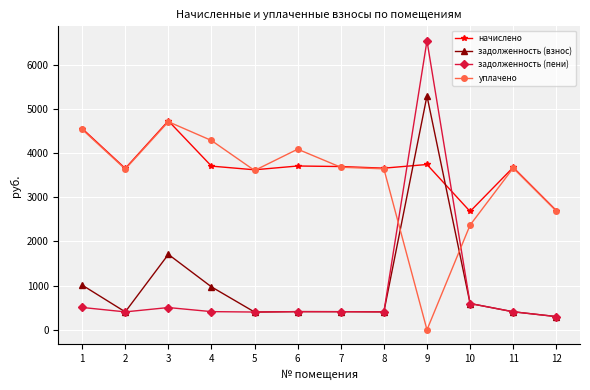

True or false: уплачено has more than 0 points higher than both neighbors.

True